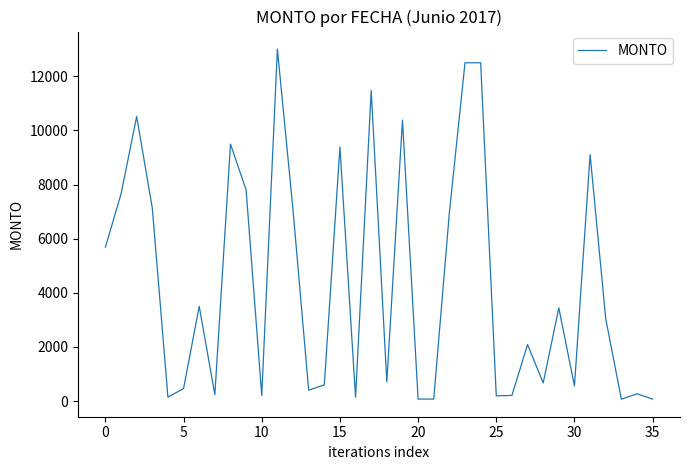

How many lines are shown in the chart?

1